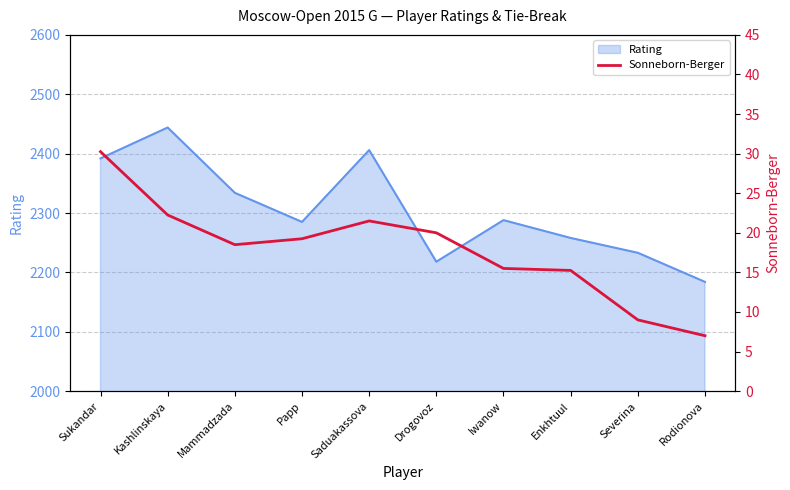

True or false: the data shows 20.0 at Drogovoz.

True